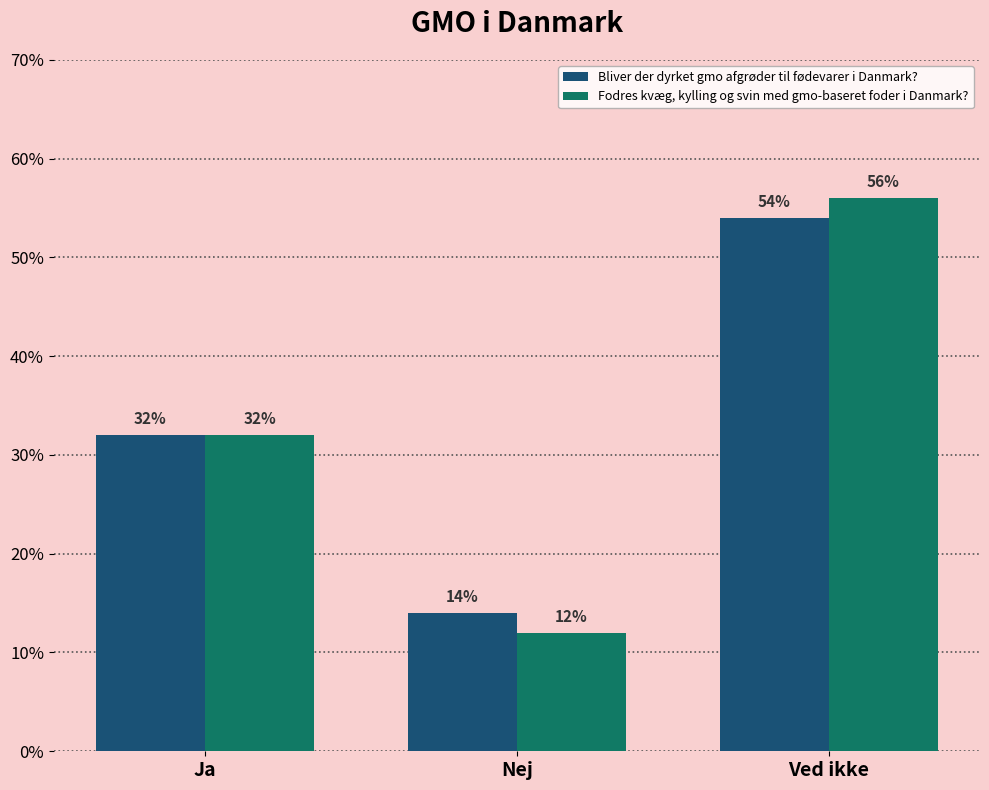

What is the greatest value displayed?

56